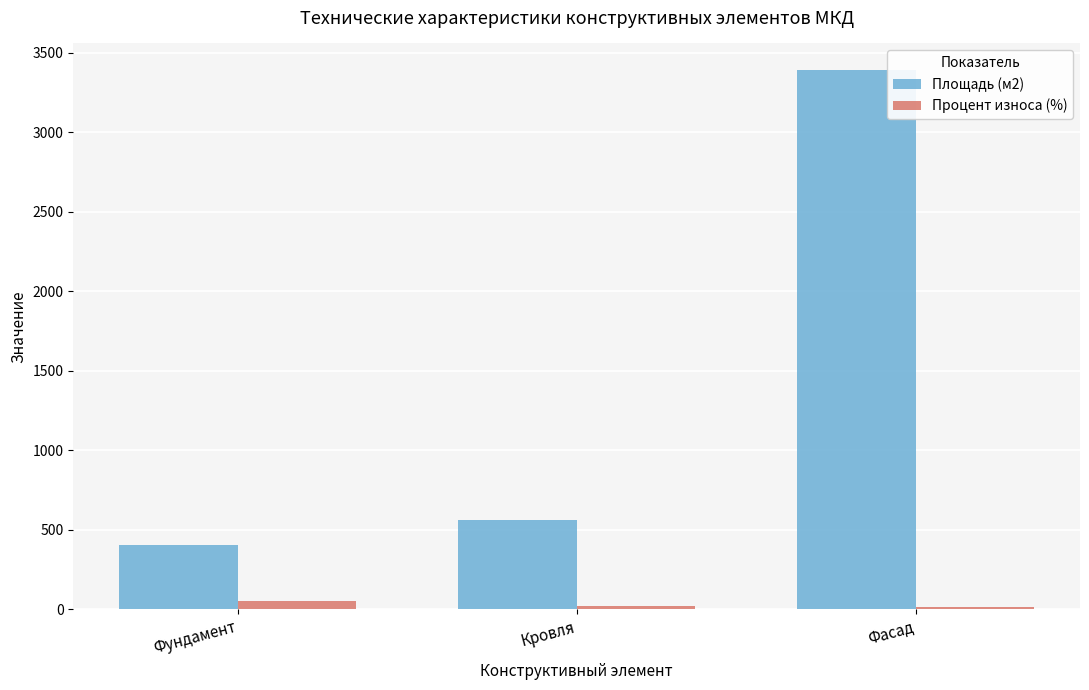

What are all the series names shown in the legend?

Площадь (м2), Процент износа (%)